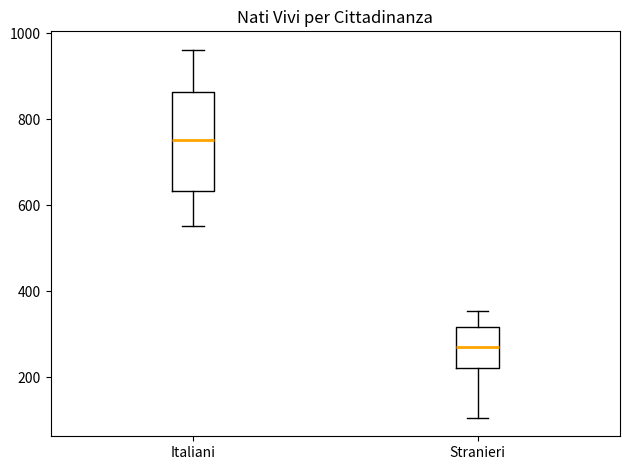

Reading left to right, read every box against the y-axis: the position of its median line, the range the box covers, and the ends of its whiskers. The values are not printed on the chart, so give them approximately, as read against the axis.

Italiani: median 760, box 640 to 860, whiskers 560 to 960
Stranieri: median 280, box 220 to 320, whiskers 100 to 360